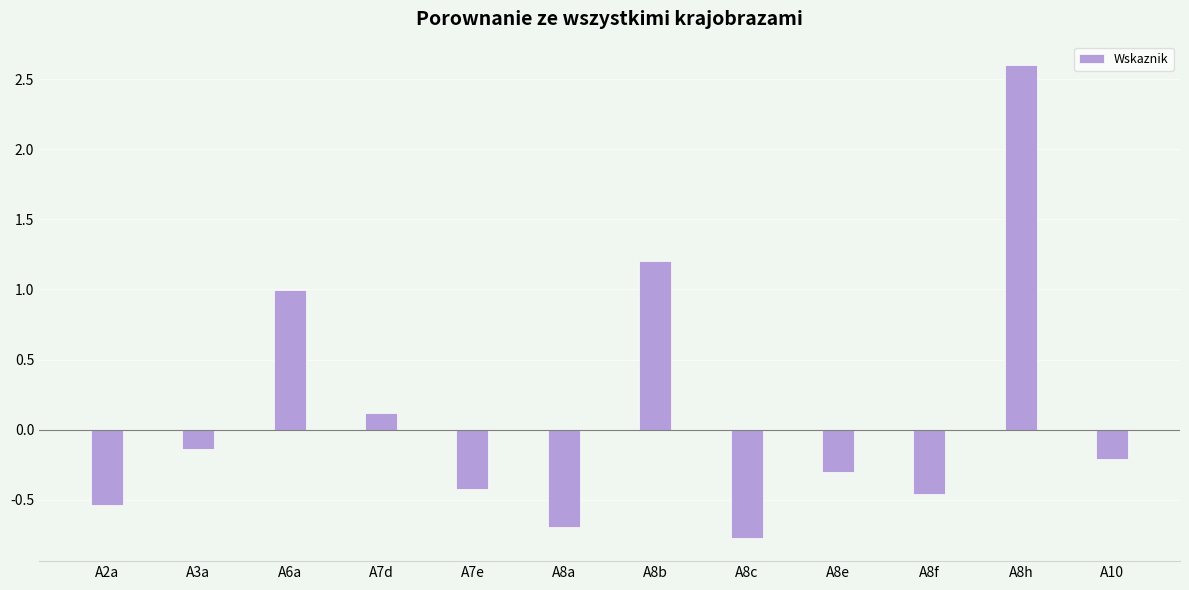

Rank the categories by value from lowest to highest.

A8c, A8a, A2a, A8f, A7e, A8e, A10, A3a, A7d, A6a, A8b, A8h